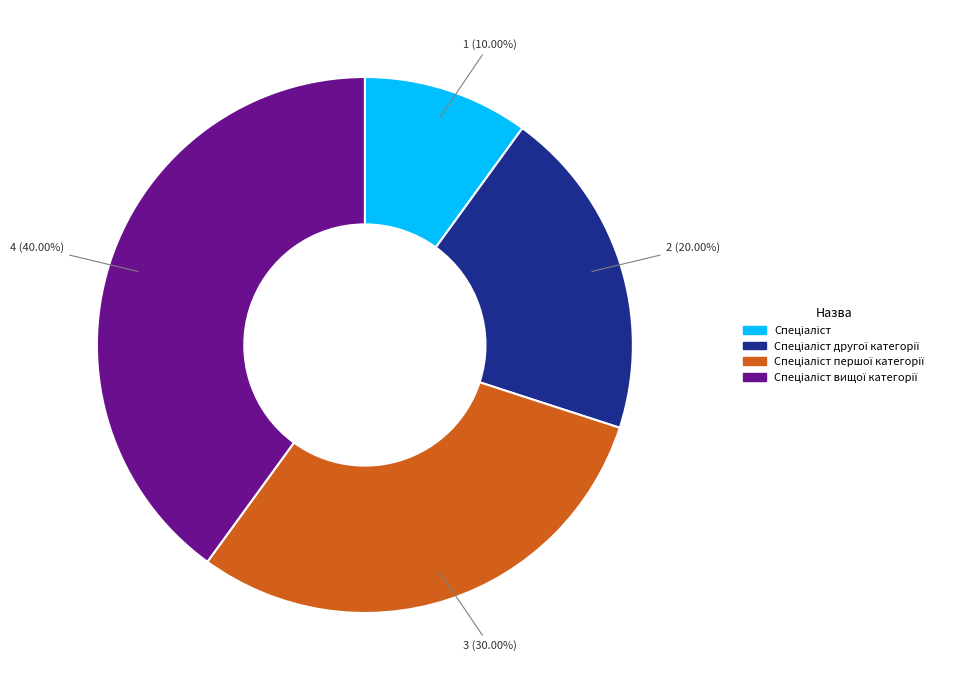

Count the number of slices in the pie.

4